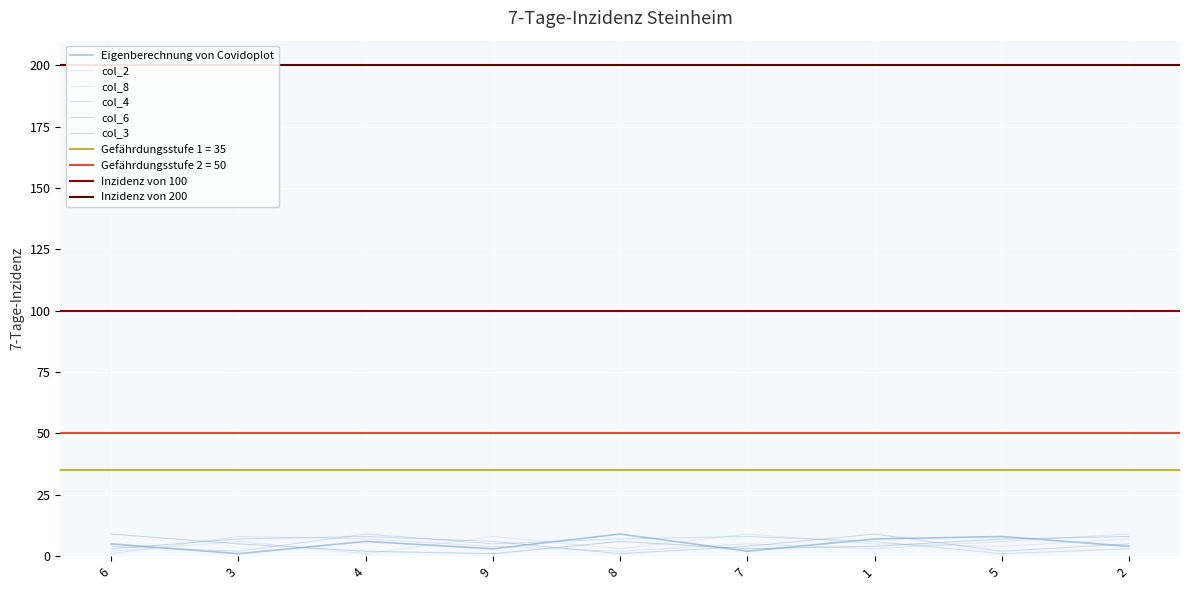

Is it true that col_3 equals 3 at 7?

True